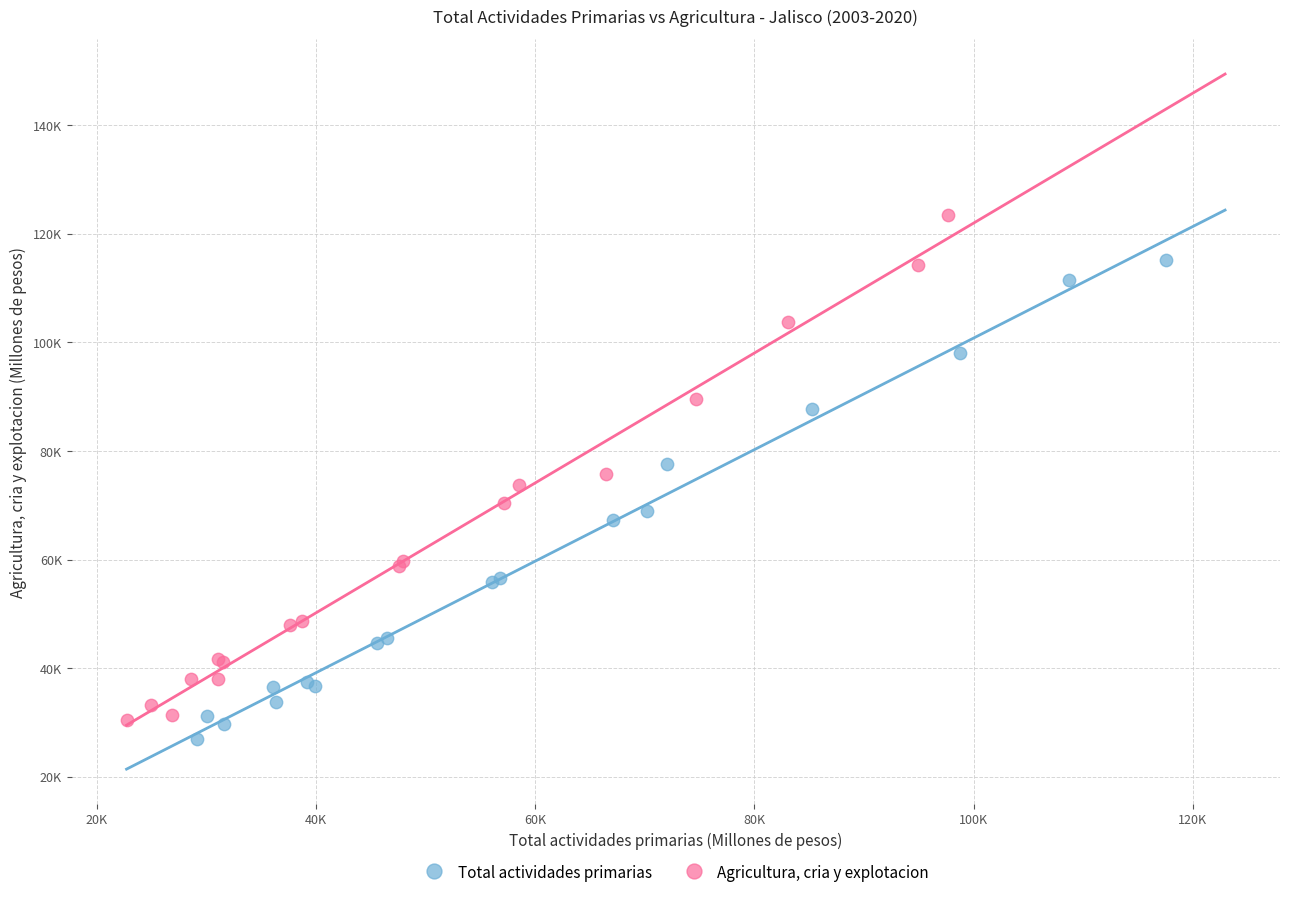

Which series contains the highest Y value?

Agricultura, cria y explotacion